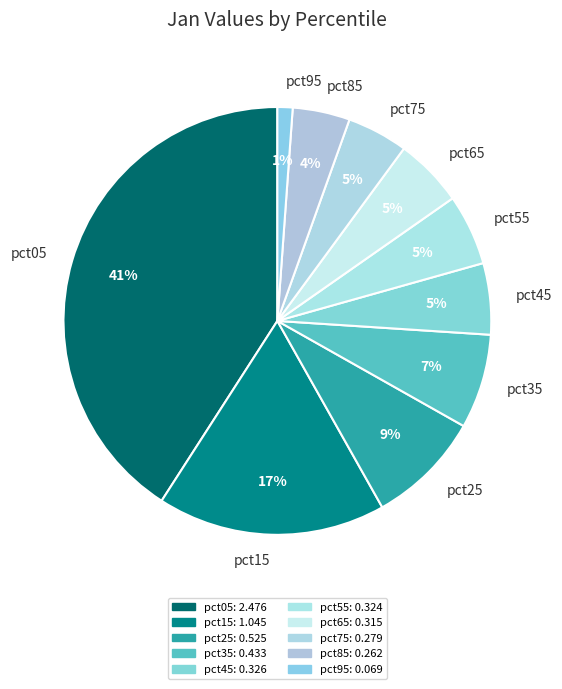

How many segments does this pie chart have?

10